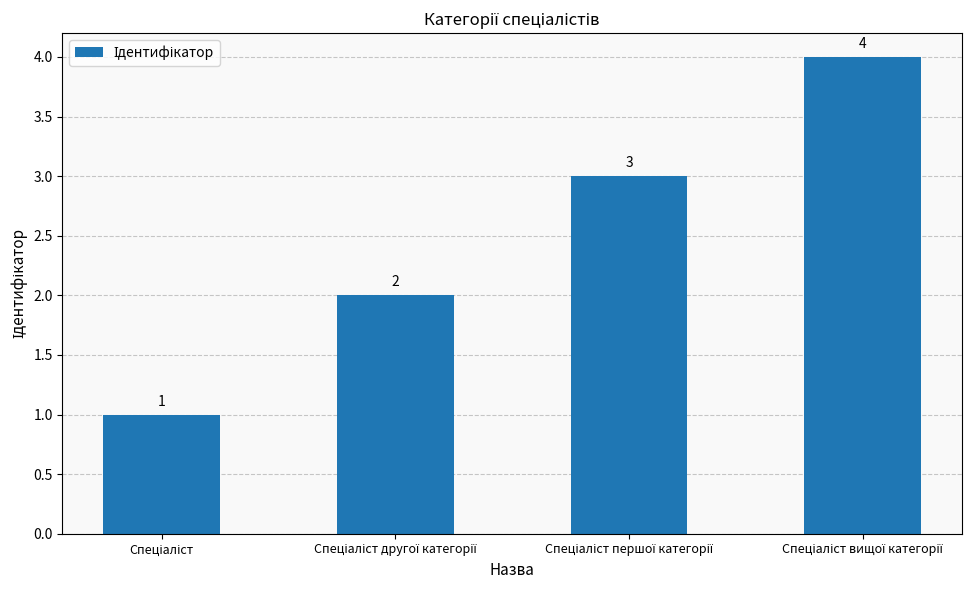

Reading left to right, extract all data points from this chart.

1	2	3	4